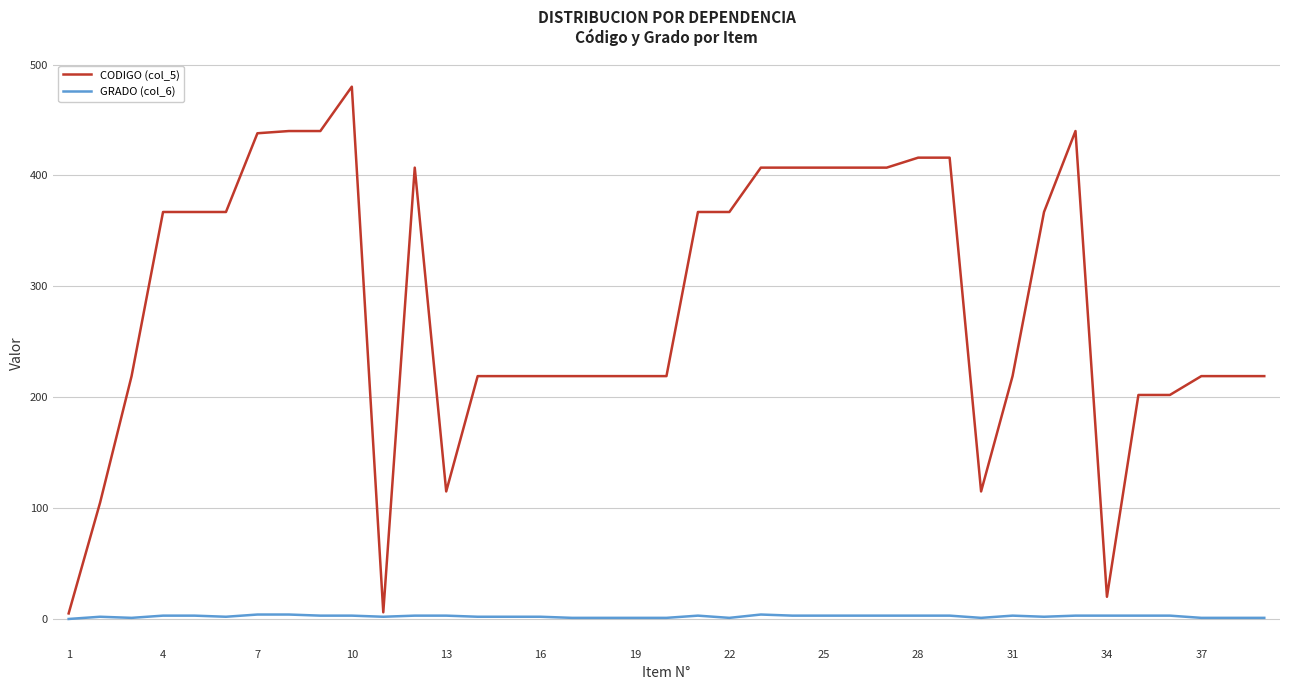

What are all the series names shown in the legend?

CODIGO (col_5), GRADO (col_6)